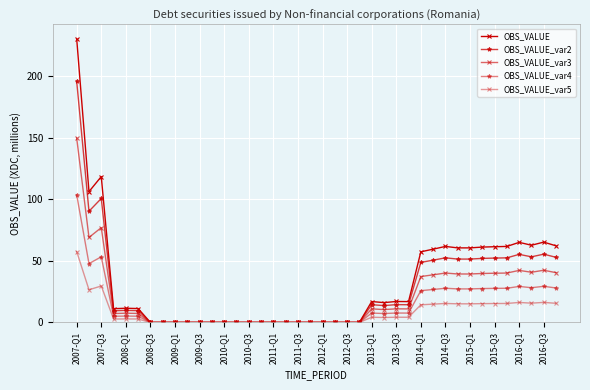

How many data points does each series have?

40